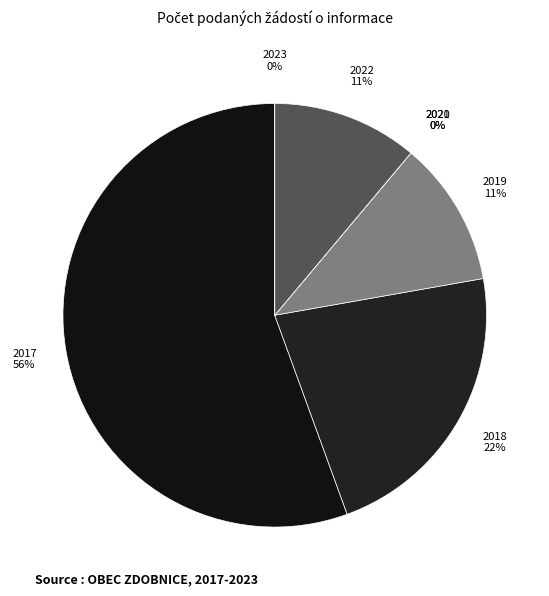

Which category has the smallest portion of the pie?

2020